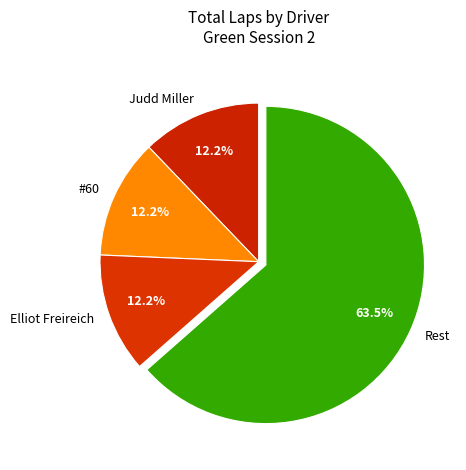

What is the majority slice?

Rest